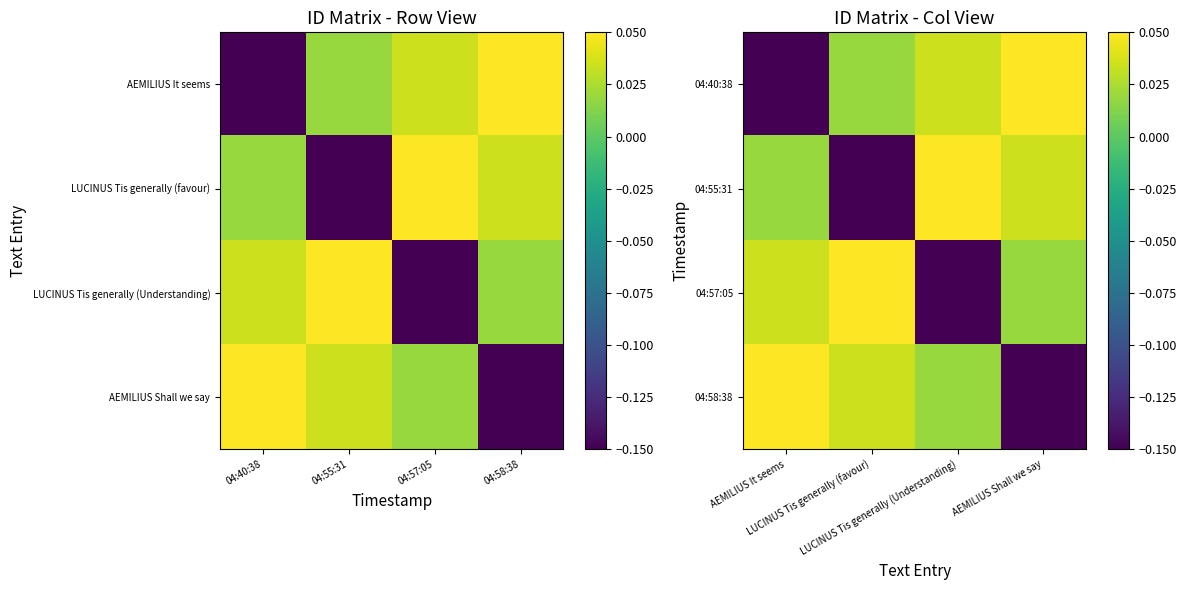

Between 04:55:31 and 04:40:38, which is larger?

04:55:31